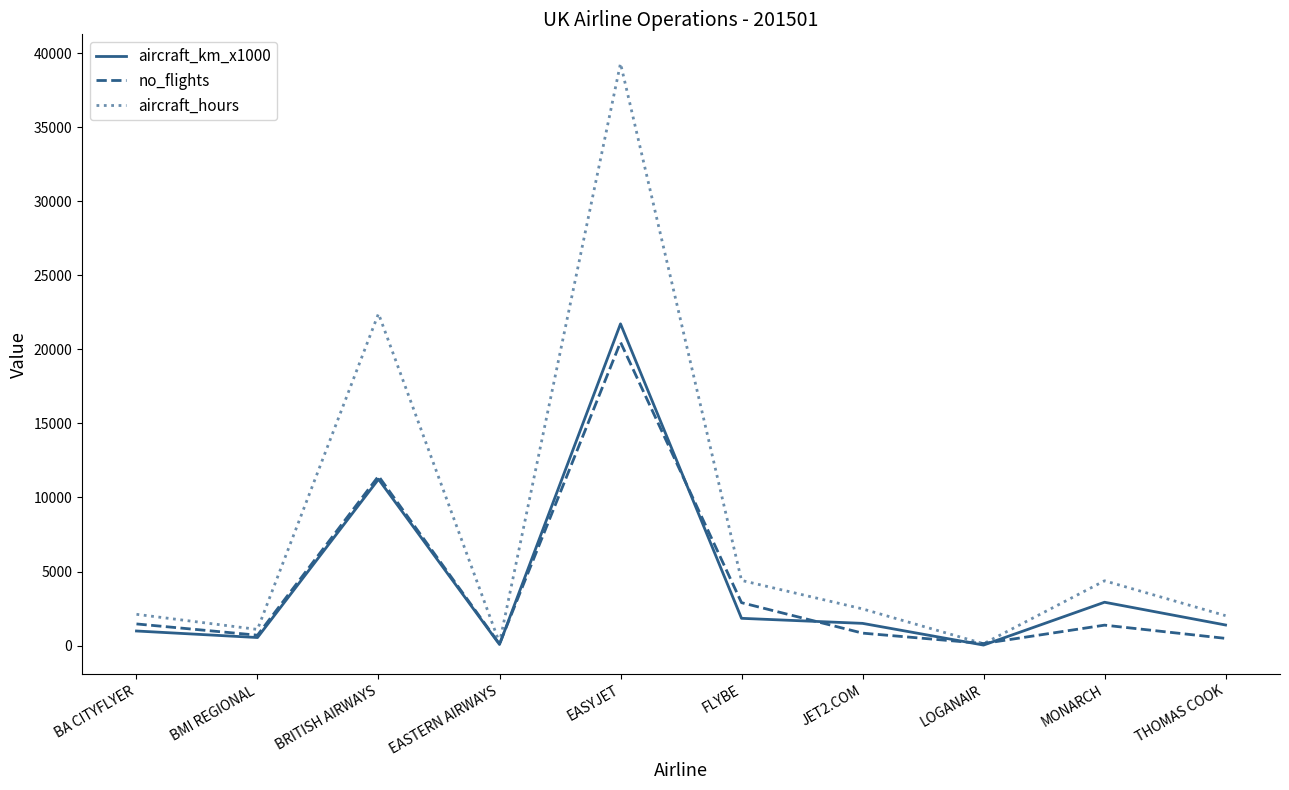

Which series changed the most between BMI REGIONAL and MONARCH?

aircraft_hours